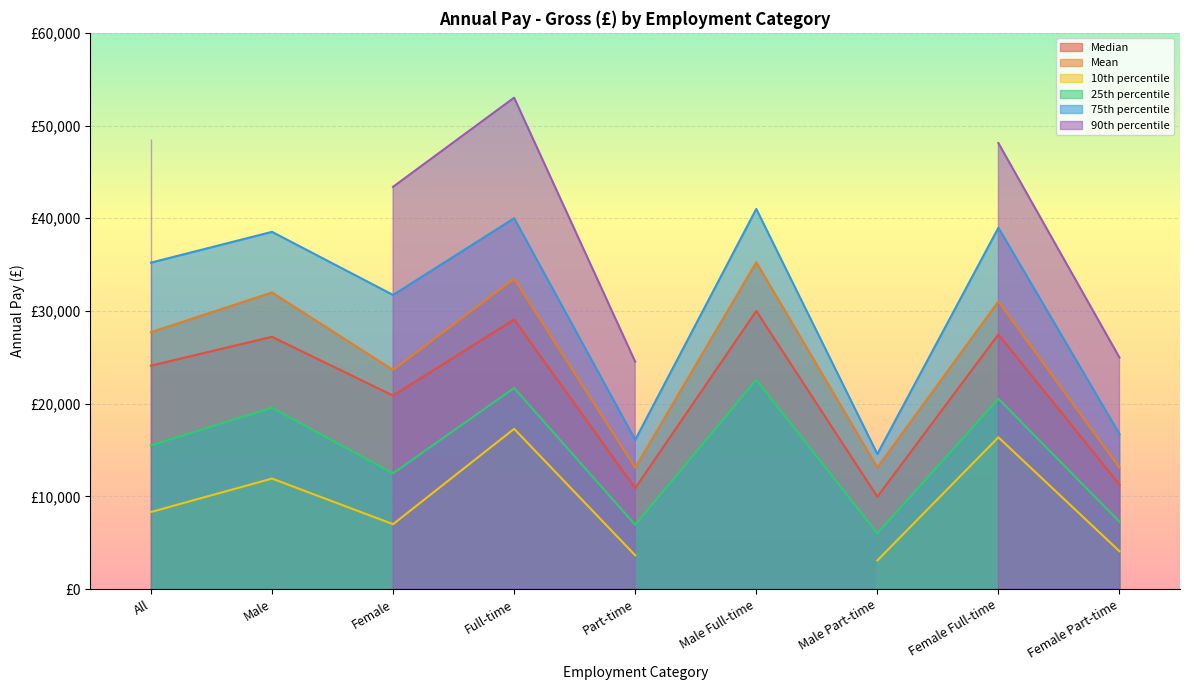

Is it true that Median equals 30000 at Male Full-time?

True